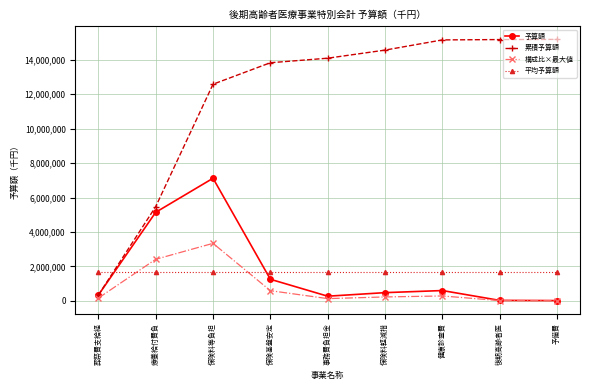

What is the difference between the maximum and minimum values in the 予算額 series?

7108609.0